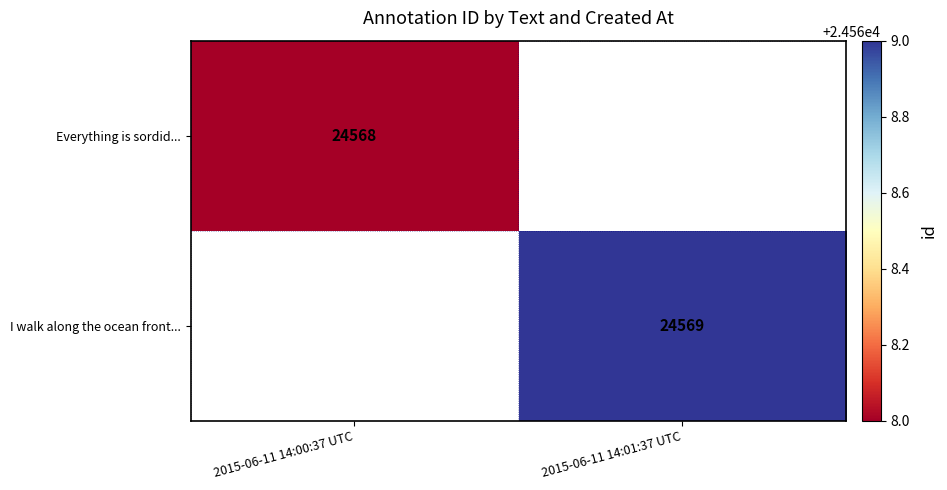

True or false: I walk along the ocean front... has a value of 24569 at 2015-06-11 14:01:37 UTC.

True